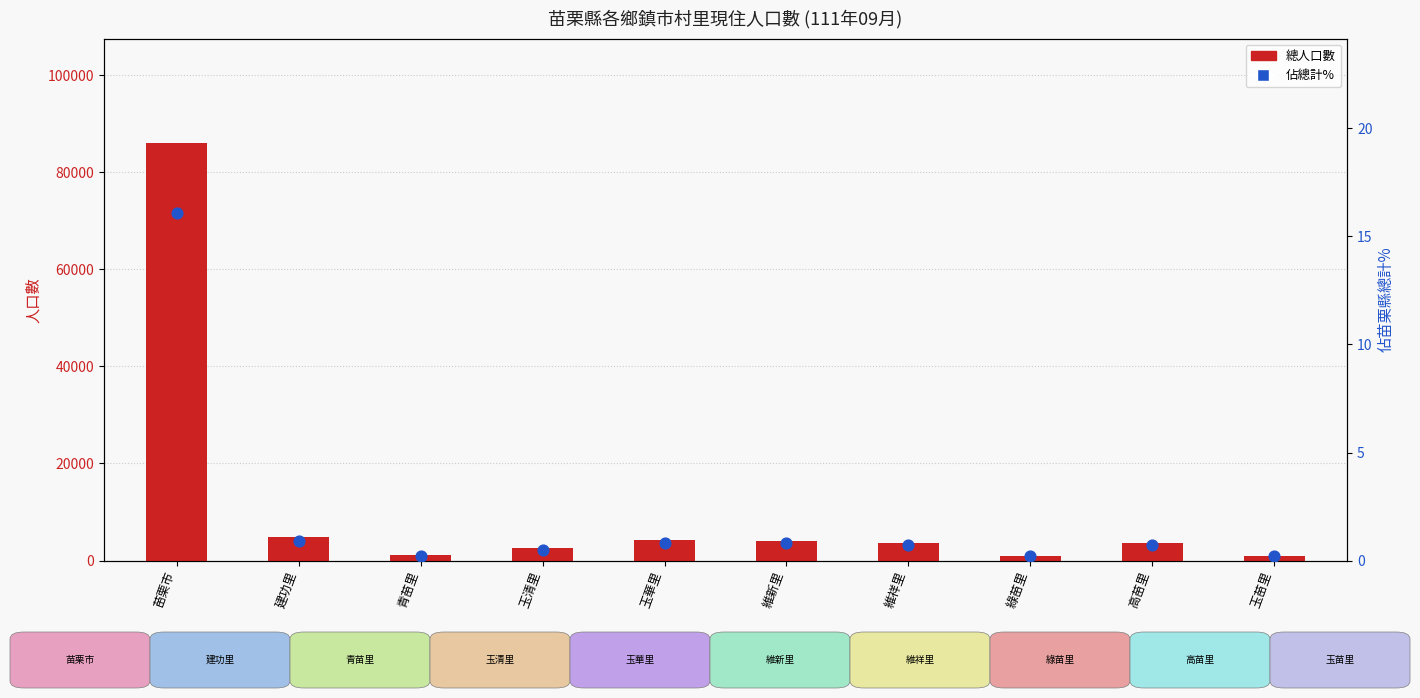

Which series has the largest total across all categories?

總人口數